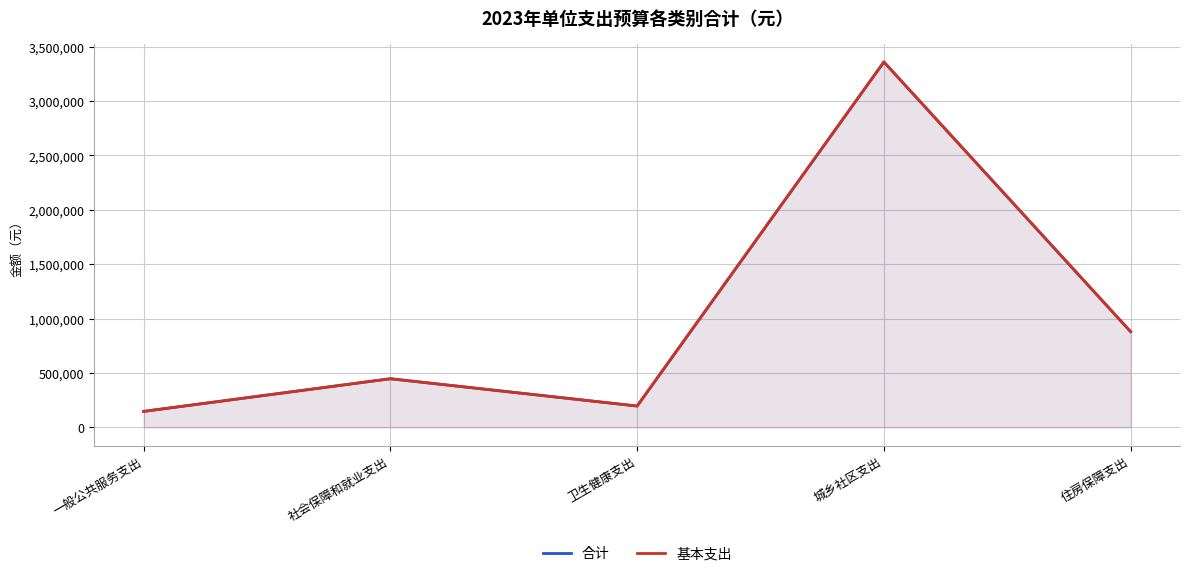

Between 社会保障和就业支出 and 住房保障支出, which is larger?

住房保障支出